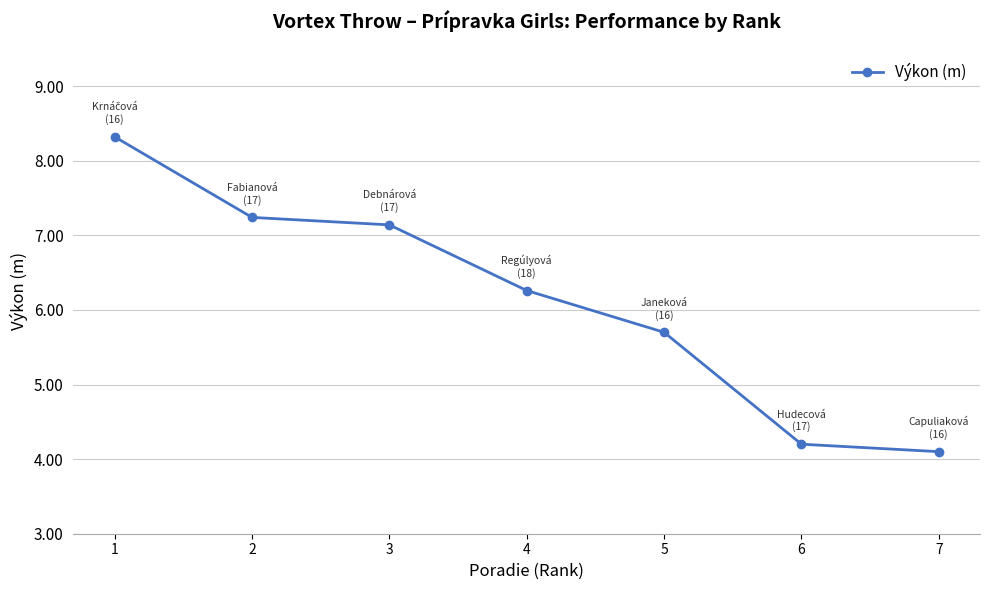

What is the sum of all values?

43.0